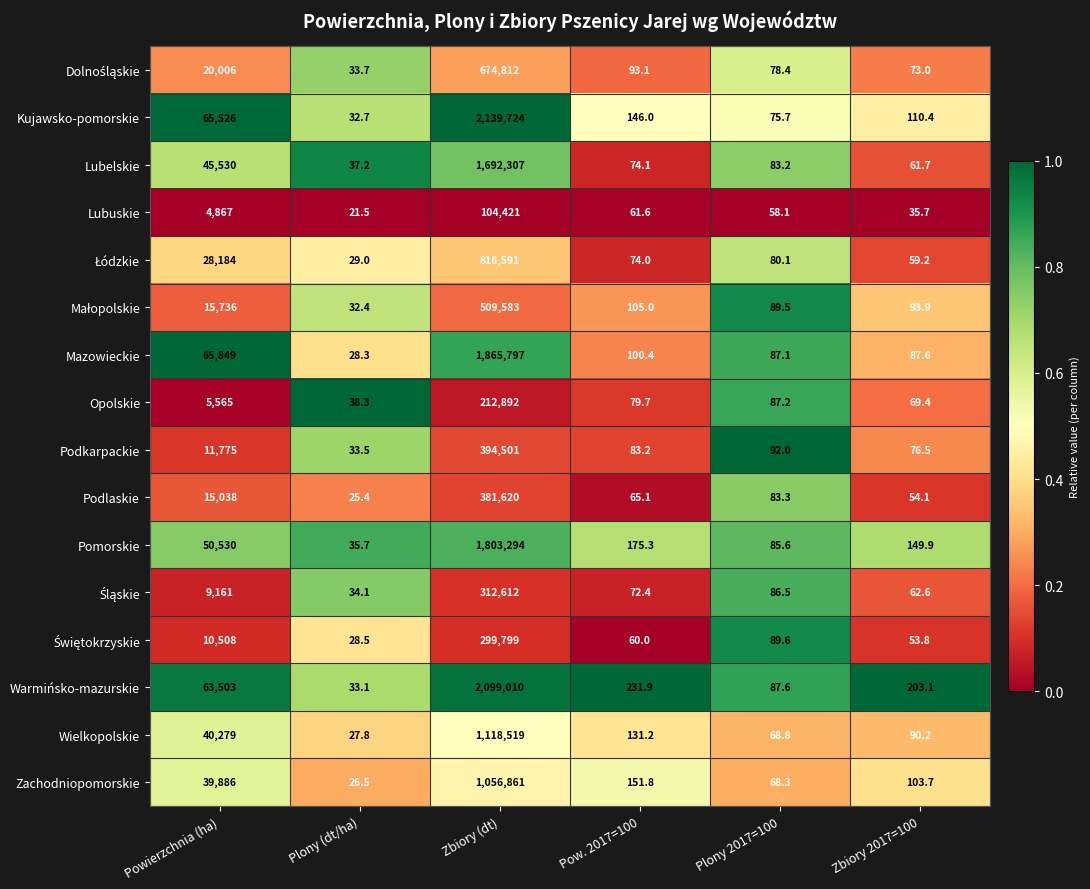

Between Plony (dt/ha) and Pow. 2017=100, which series saw the biggest shift?

Warmińsko-mazurskie